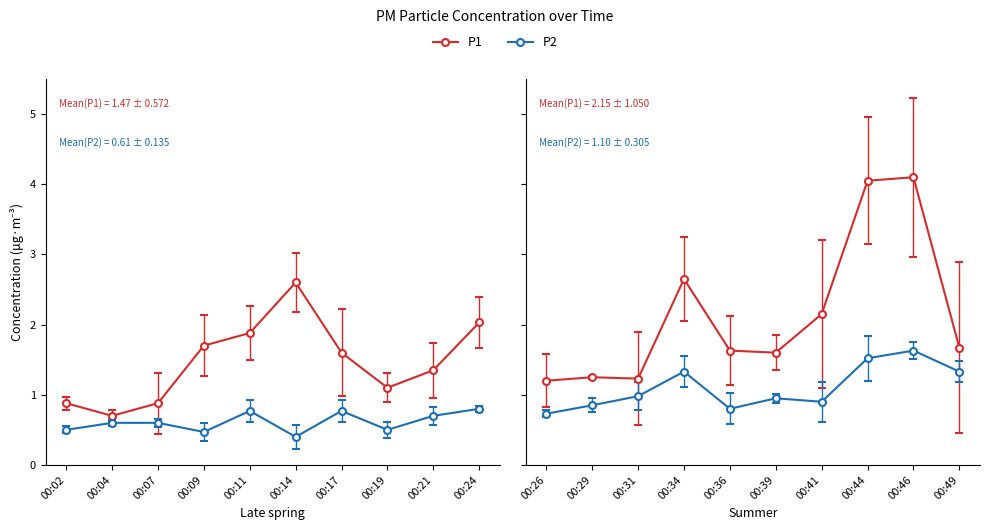

What is the total value across all series at 00:11?

2.6